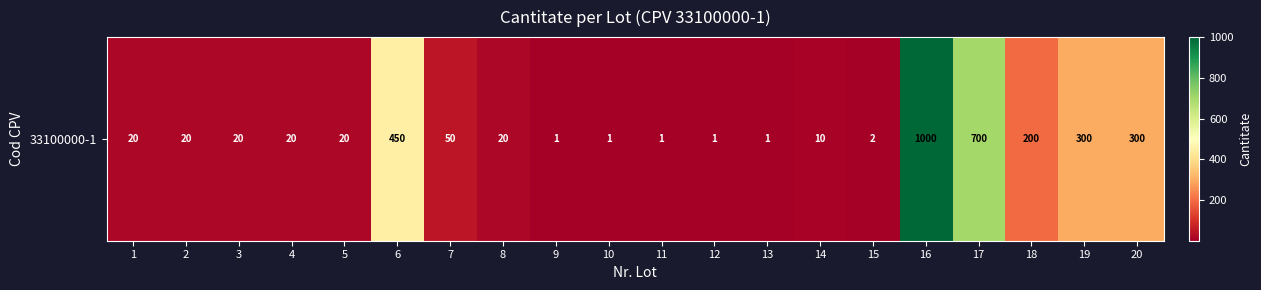

List the labels in order of value, smallest first.

9, 10, 11, 12, 13, 15, 14, 1, 2, 3, 4, 5, 8, 7, 18, 19, 20, 6, 17, 16